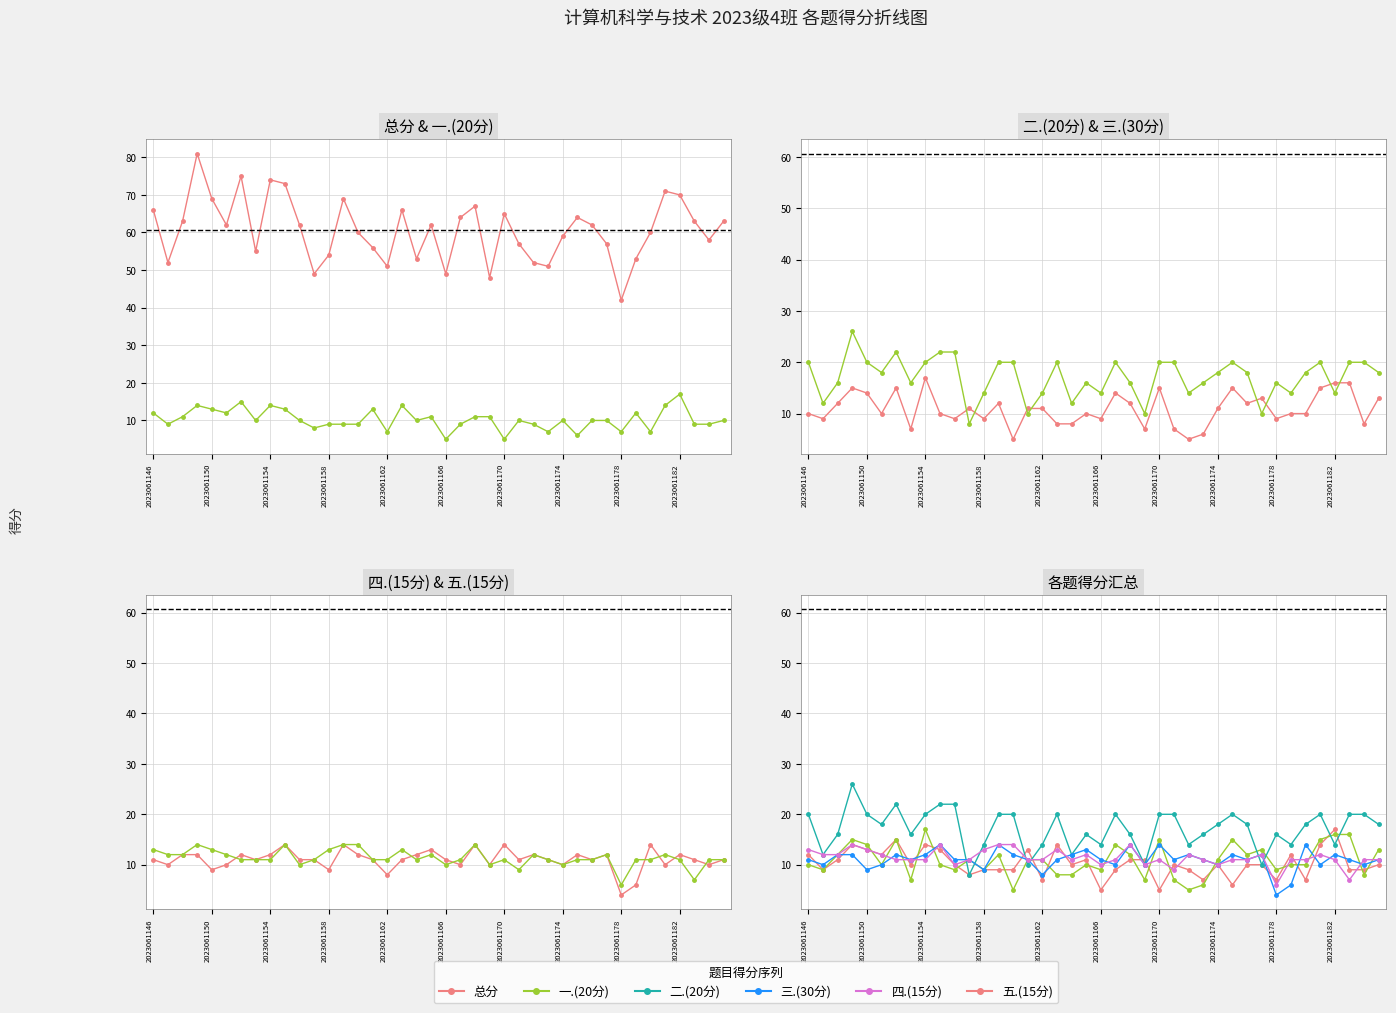

What is the sum of all 一.(20分) values?

411